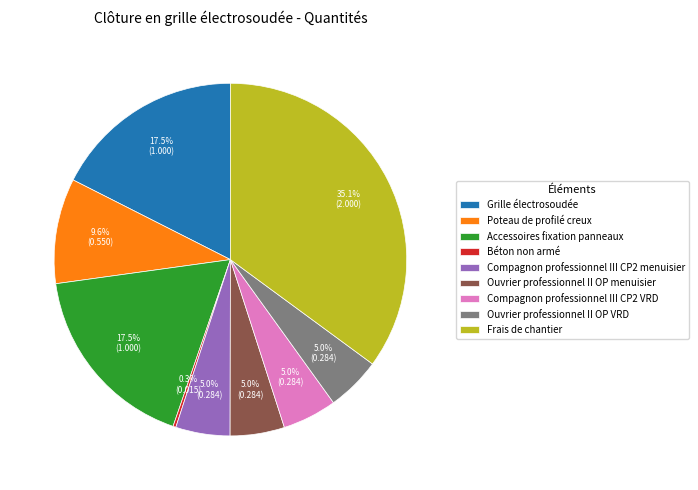

Does Compagnon professionnel III CP2 menuisier account for over 50% of the chart?

No